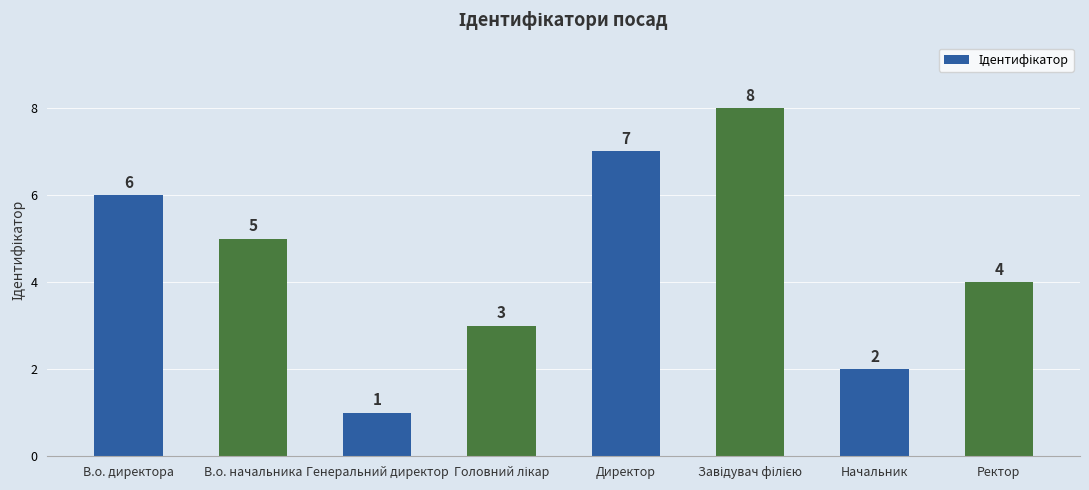

Reading right to left, transcribe all the data shown in this chart.

4	2	8	7	3	1	5	6